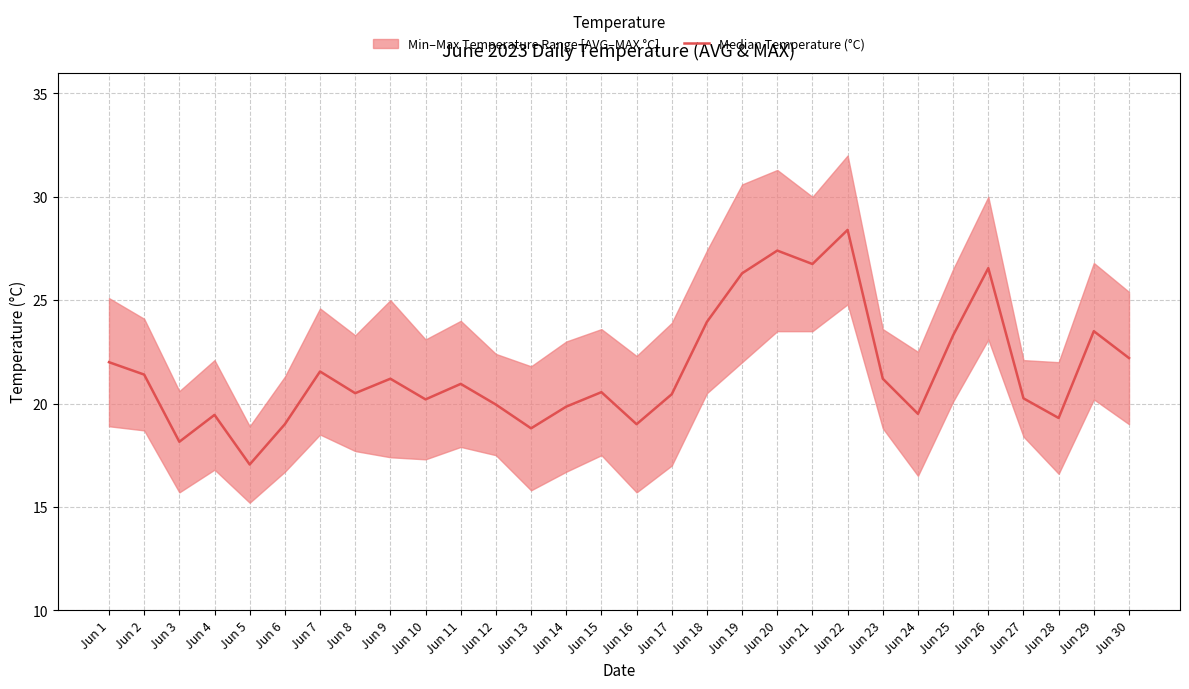

The chart shows a value of 23.3 at Jun 25. True or false?

True